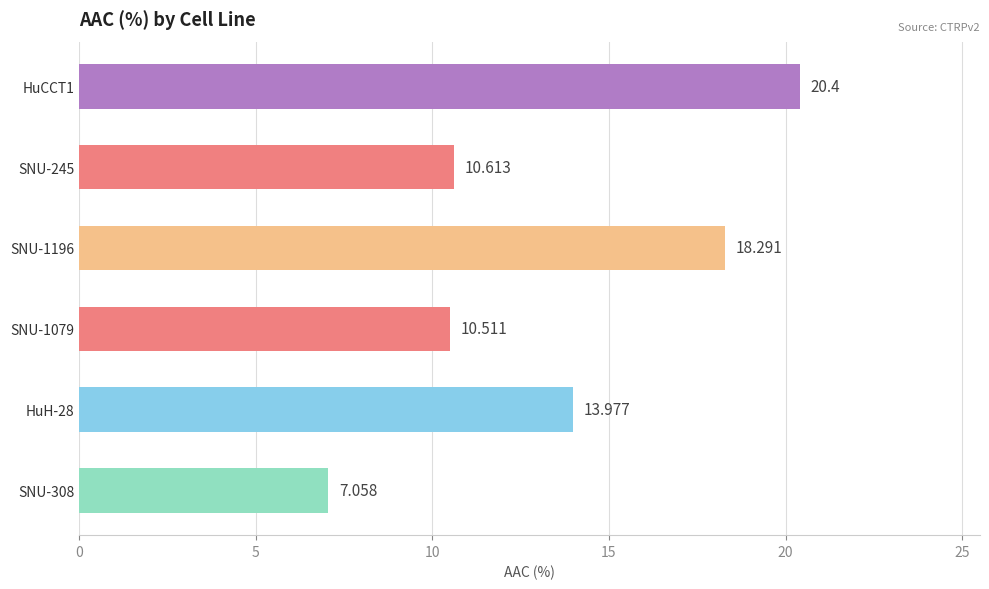

Are the bars horizontal?

Yes